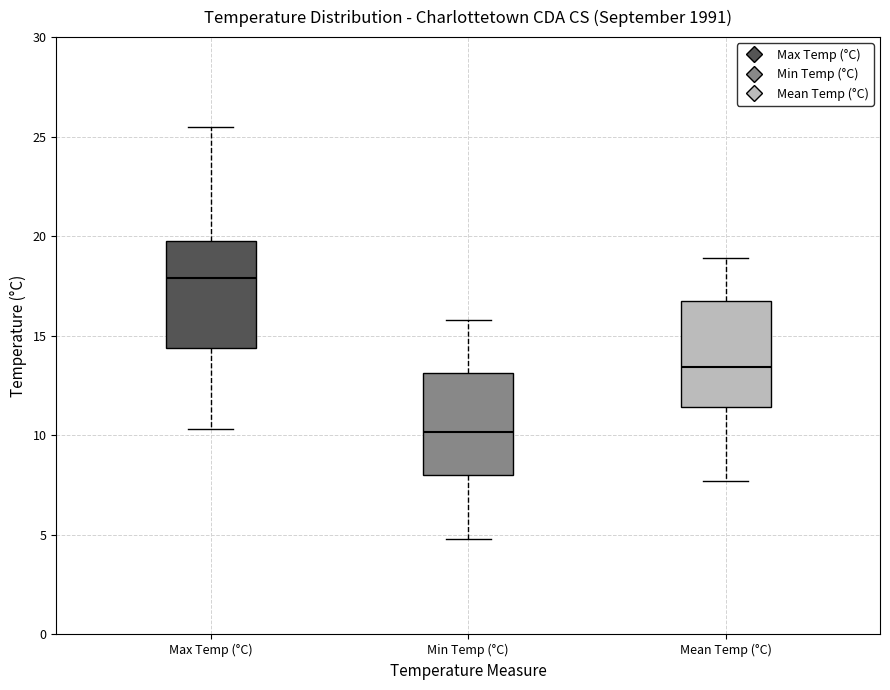

Reading left to right, read every box against the y-axis: the position of its median line, the range the box covers, and the ends of its whiskers. The values are not printed on the chart, so give them approximately, as read against the axis.

Max Temp (°C): median 18.0, box 14.5 to 20.0, whiskers 10.5 to 25.5
Min Temp (°C): median 10.0, box 8.0 to 13.0, whiskers 5.0 to 16.0
Mean Temp (°C): median 13.5, box 11.5 to 17.0, whiskers 7.5 to 19.0